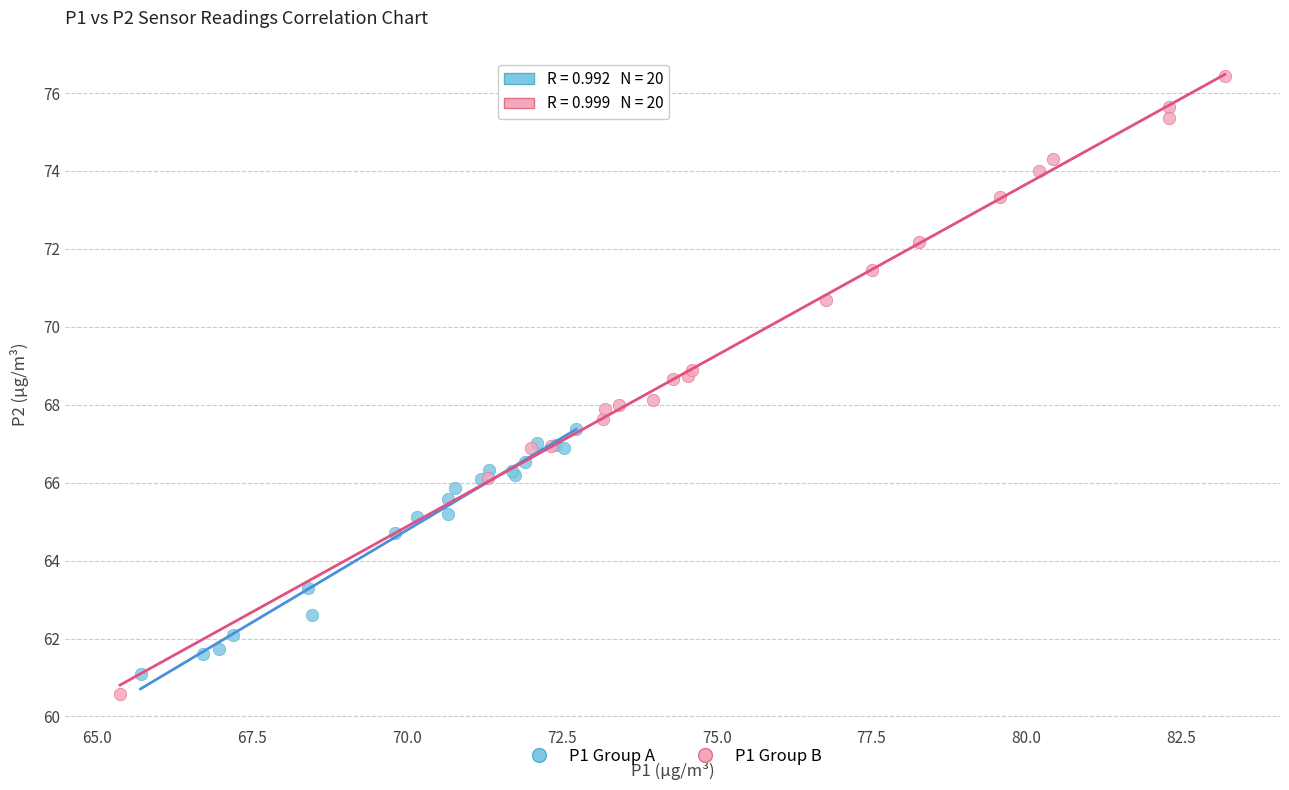

Which series reaches the maximum Y coordinate?

P1 Group B